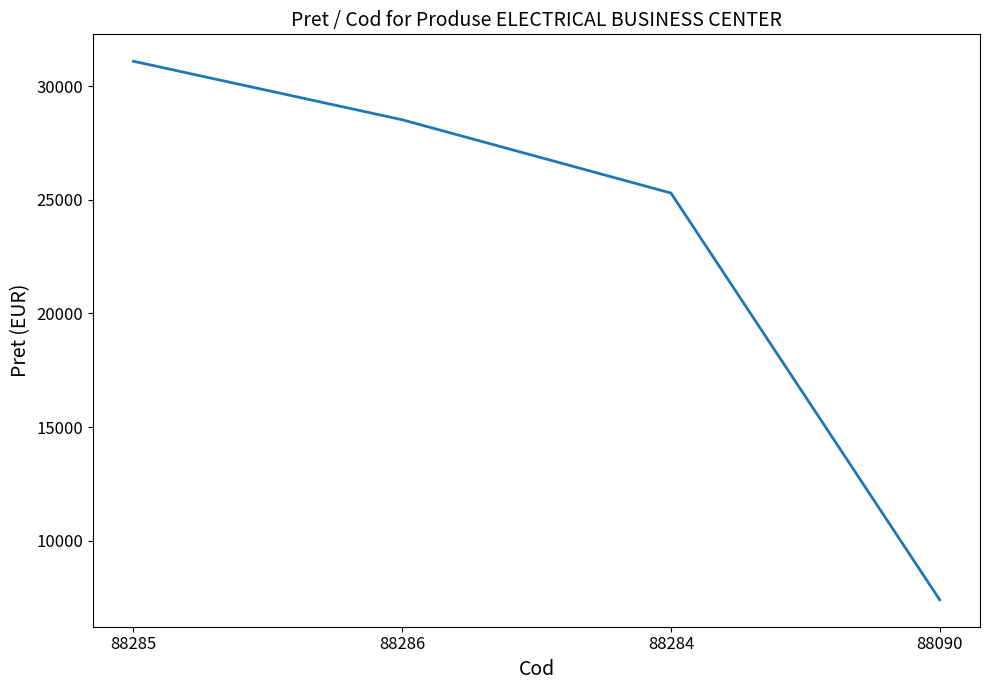

List the labels in order of value, largest first.

88285, 88286, 88284, 88090